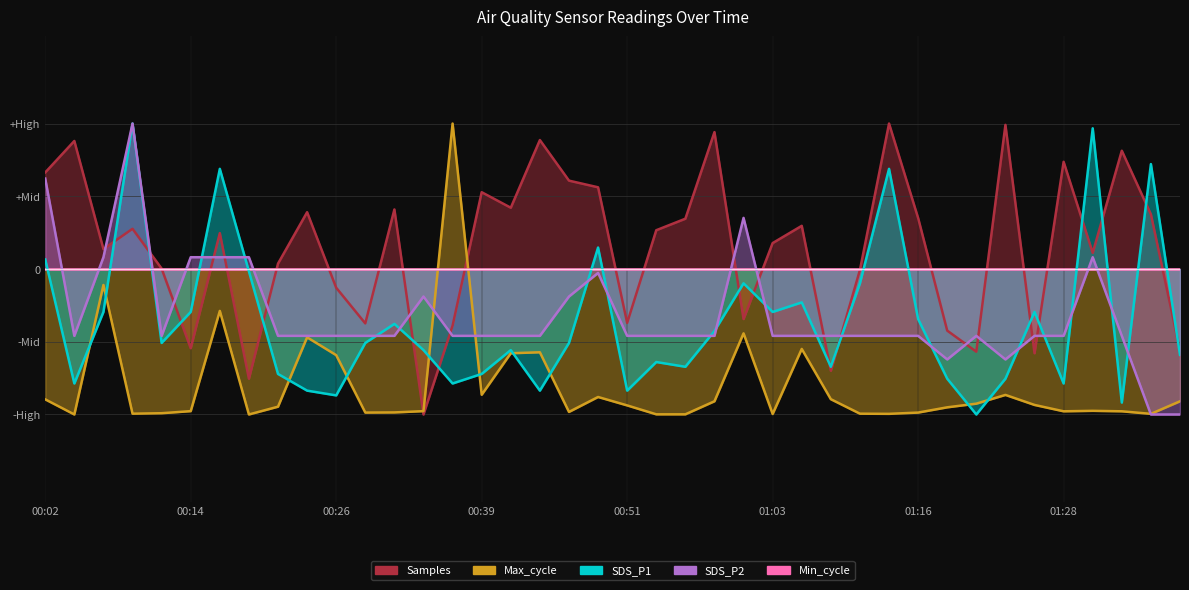

In SDS_P1, how many points are lower than both neighbors (excluding endpoints)?

12